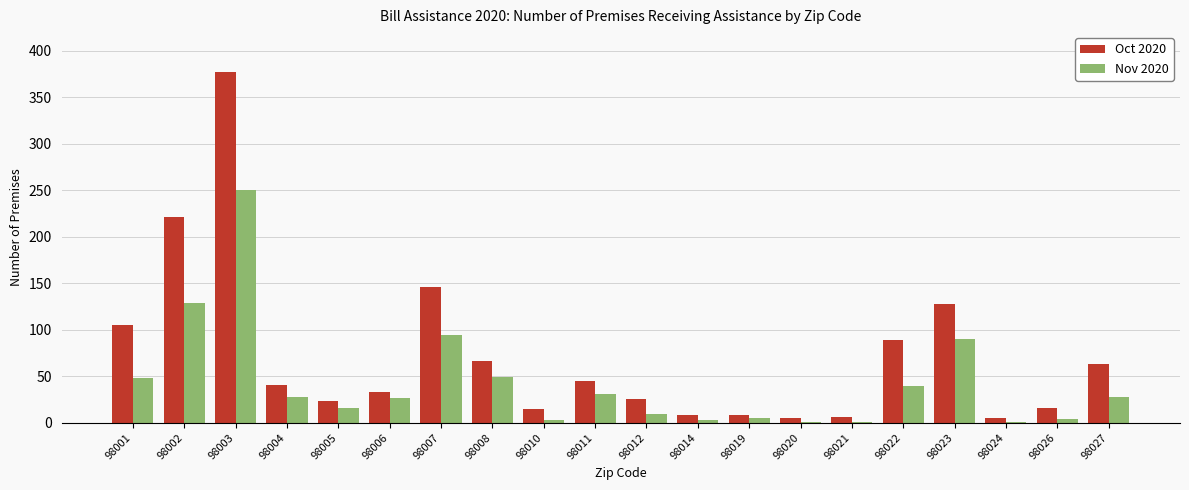

How many distinct data groups are displayed?

2